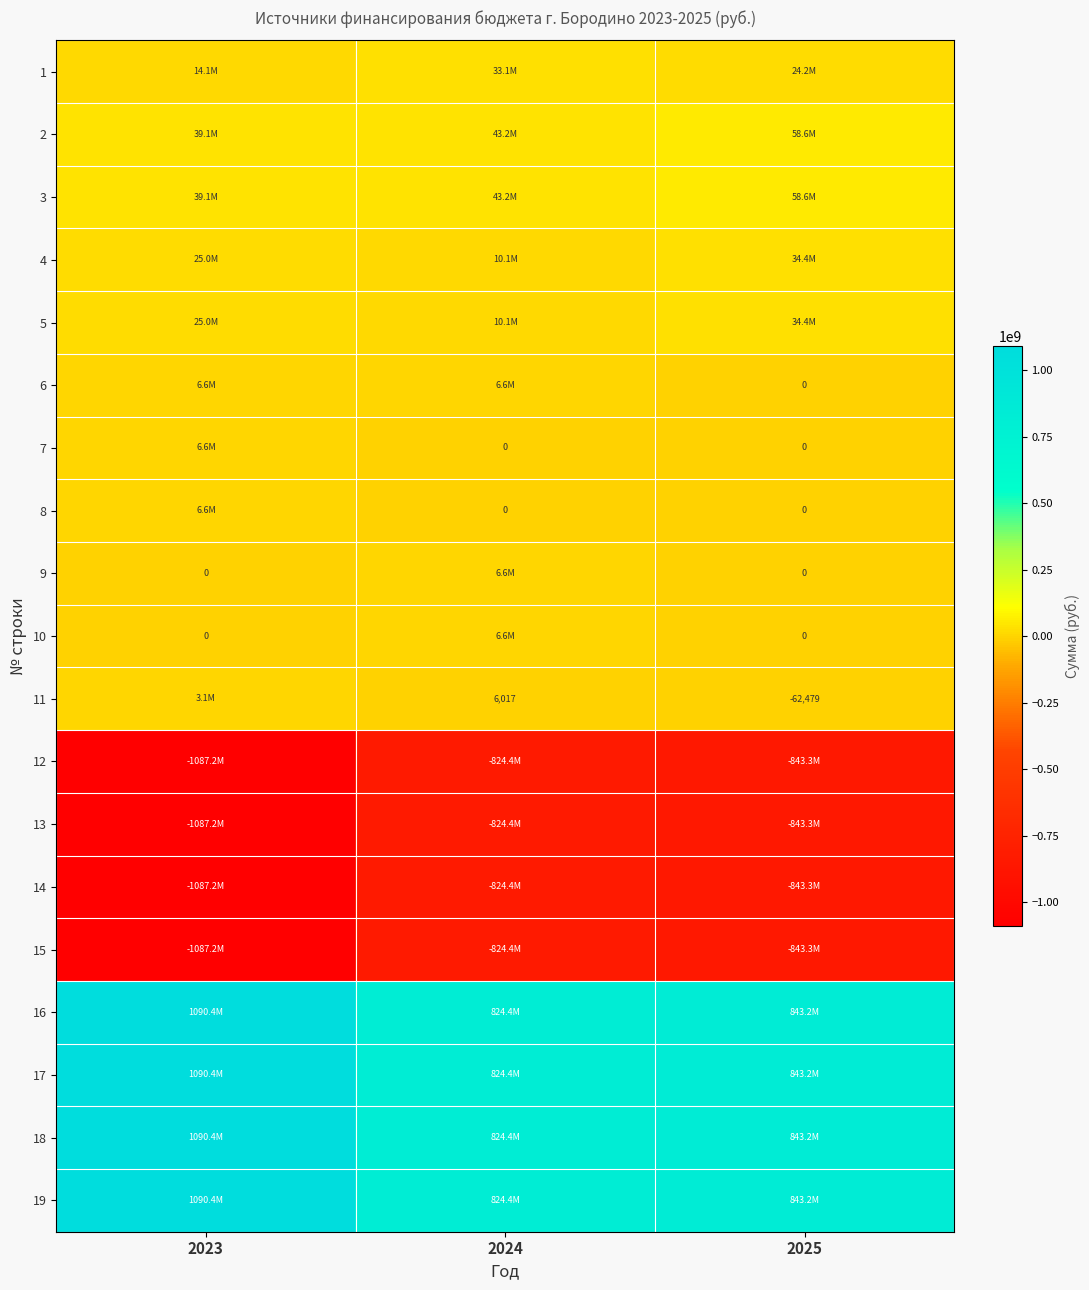

Rank the series by their maximum value, from lowest to highest.

12, 13, 14, 15, 11, 6, 7, 8, 9, 10, 1, 4, 5, 2, 3, 16, 17, 18, 19